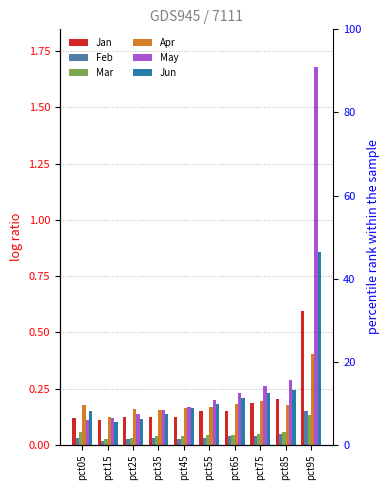

Does the chart contain any negative values?

No